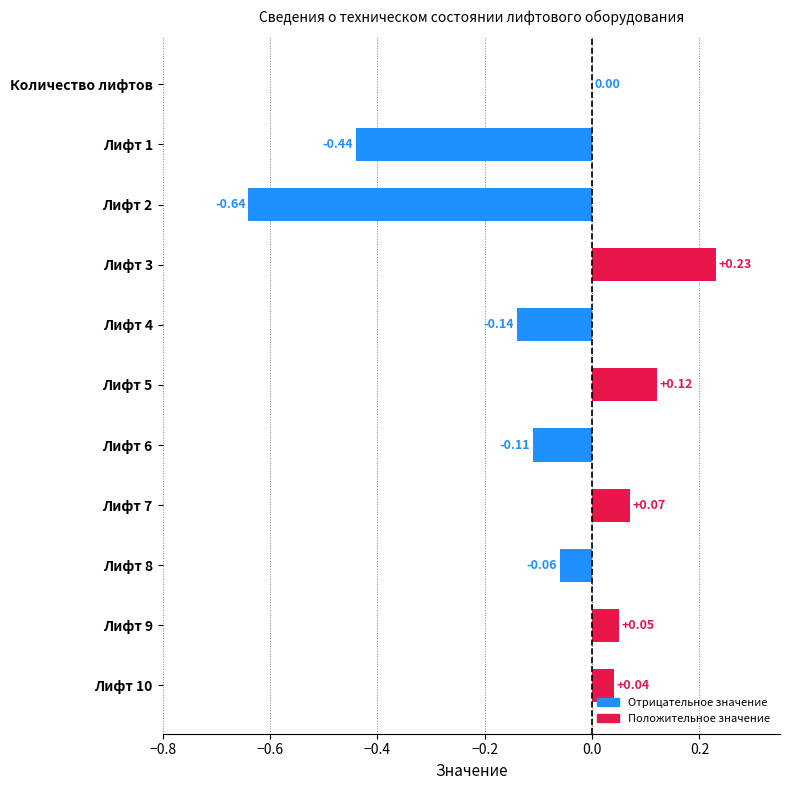

Where is the data nearest to the value 0?

Количество лифтов